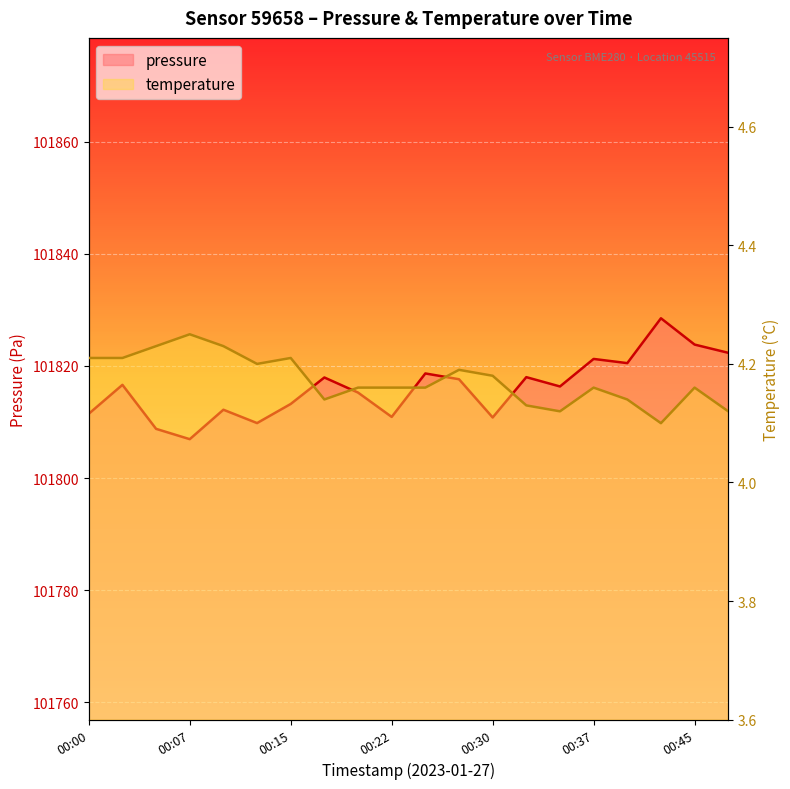

At which category is the sum across all series the highest?

00:42